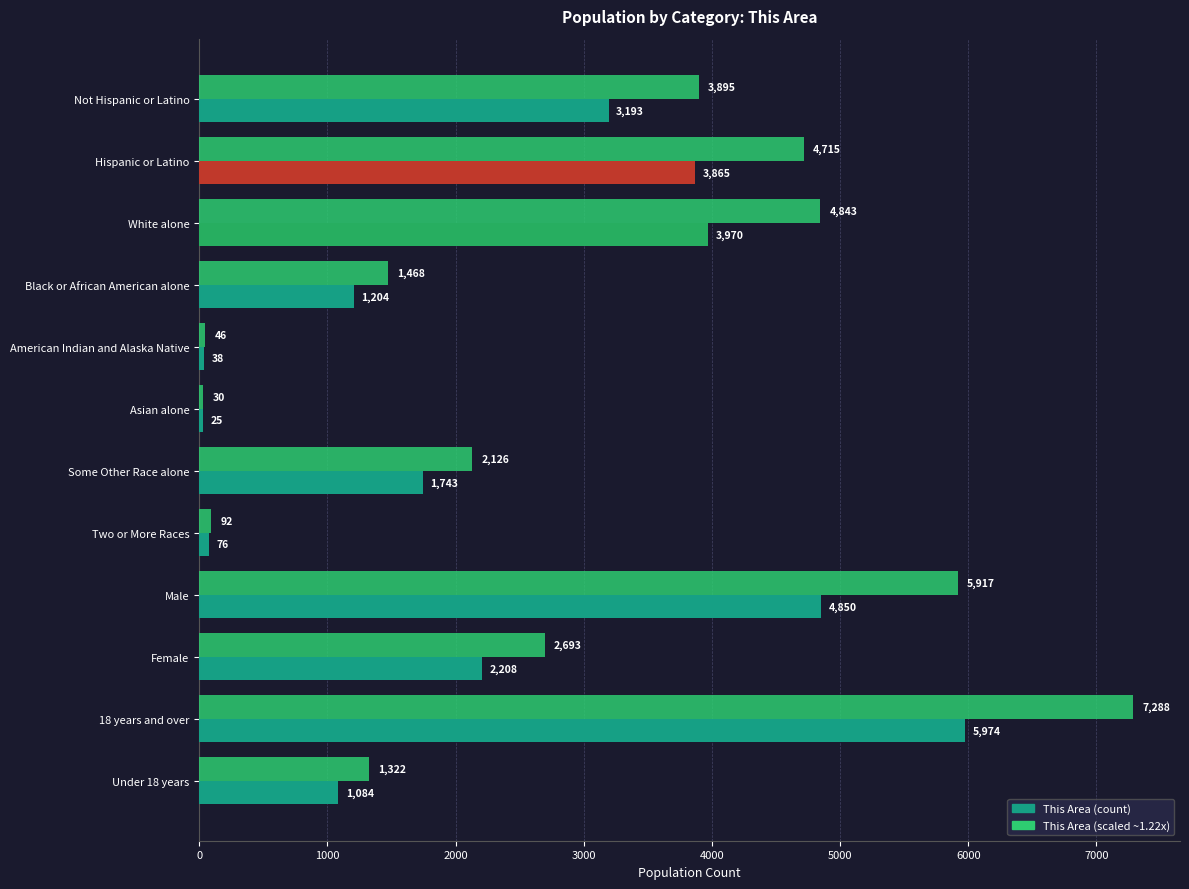

At which category does the chart reach its peak across all series?

18 years and over